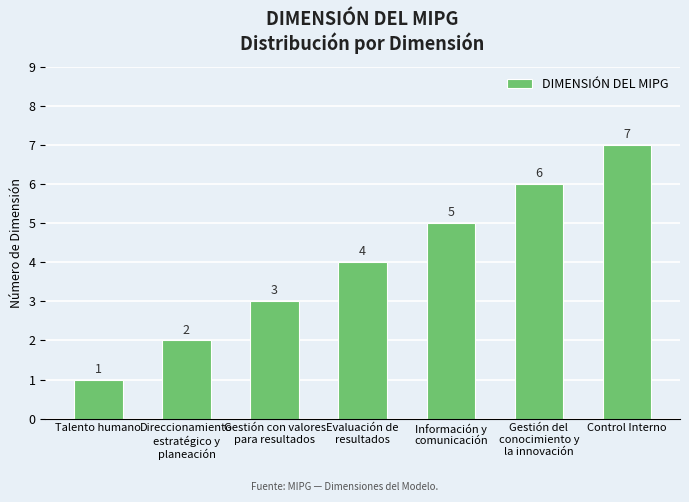

Count the number of categories in the chart.

7